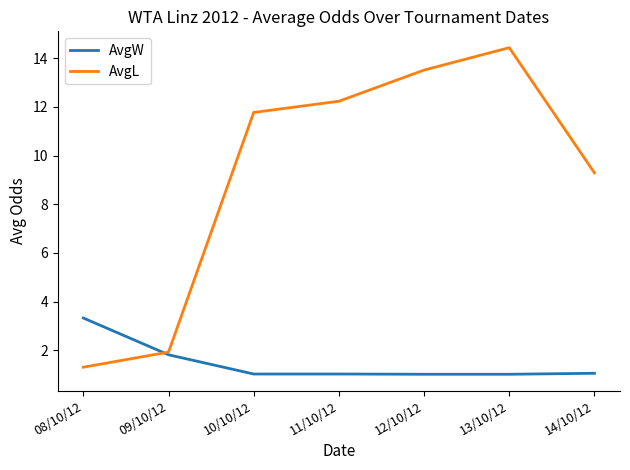

At 10/10/12, list the series in order from smallest to largest.

AvgW, AvgL